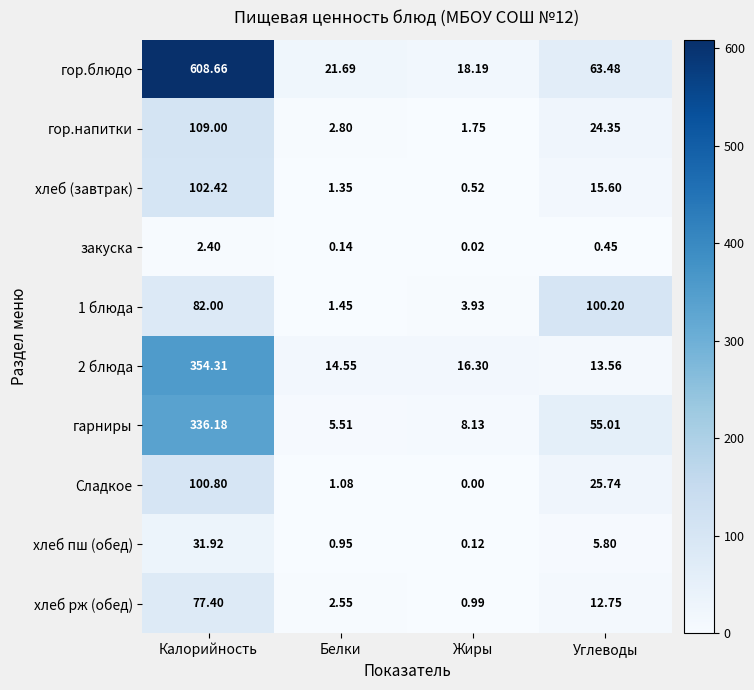

Which series has the largest total across all categories?

гор.блюдо